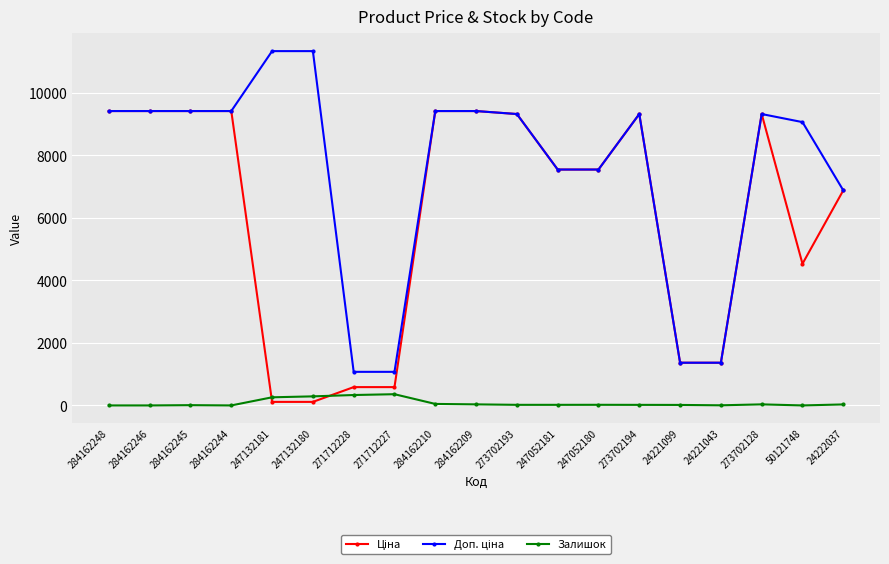

True or false: Залишок has a value of 19.0 at 247052181.

True